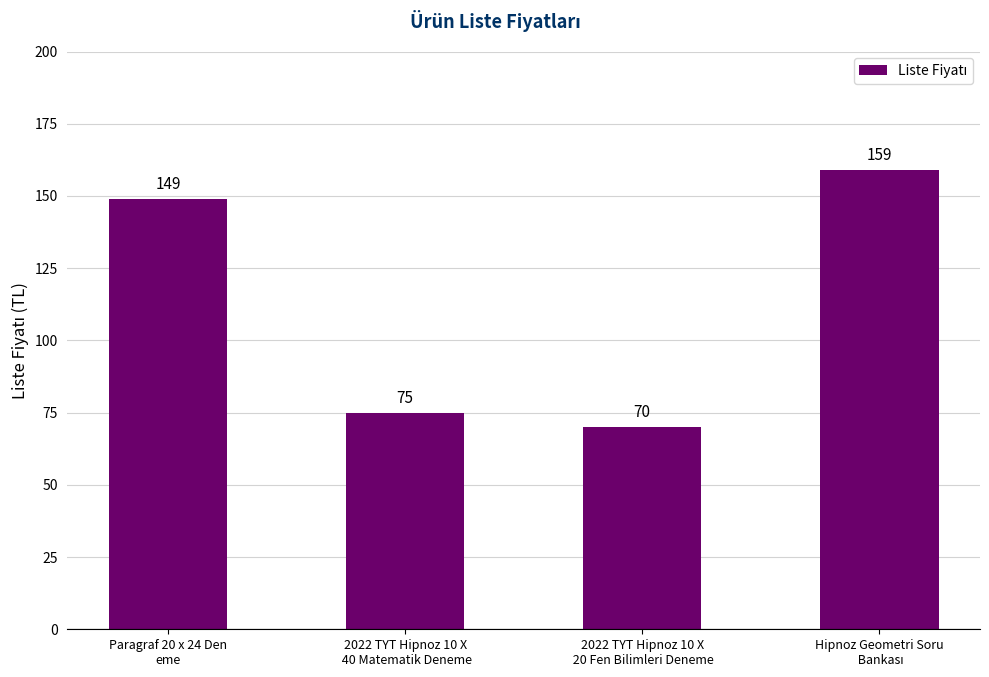

Which category has the lowest value across all series?

2022 TYT Hipnoz 10 X
 20 Fen Bilimleri Deneme